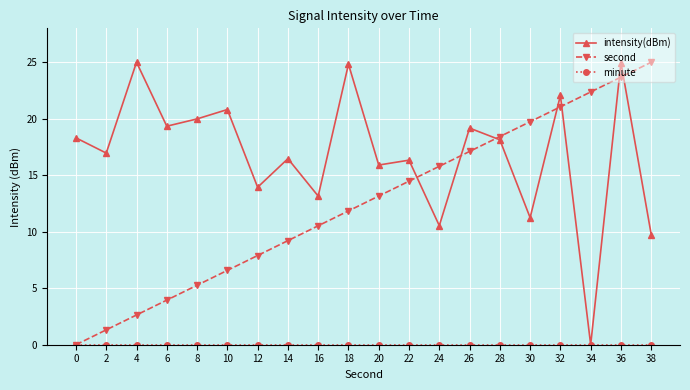

List the labels in order of second value, smallest first.

0, 2, 4, 6, 8, 10, 12, 14, 16, 18, 20, 22, 24, 26, 28, 30, 32, 34, 36, 38